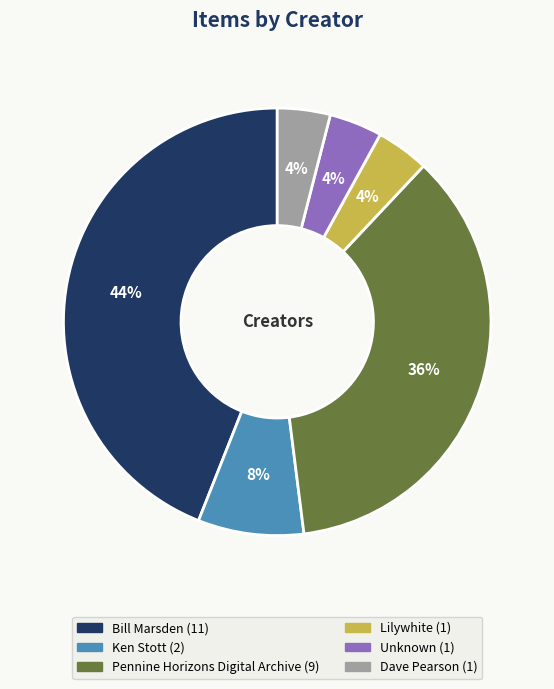

Is Unknown the majority of the pie?

No